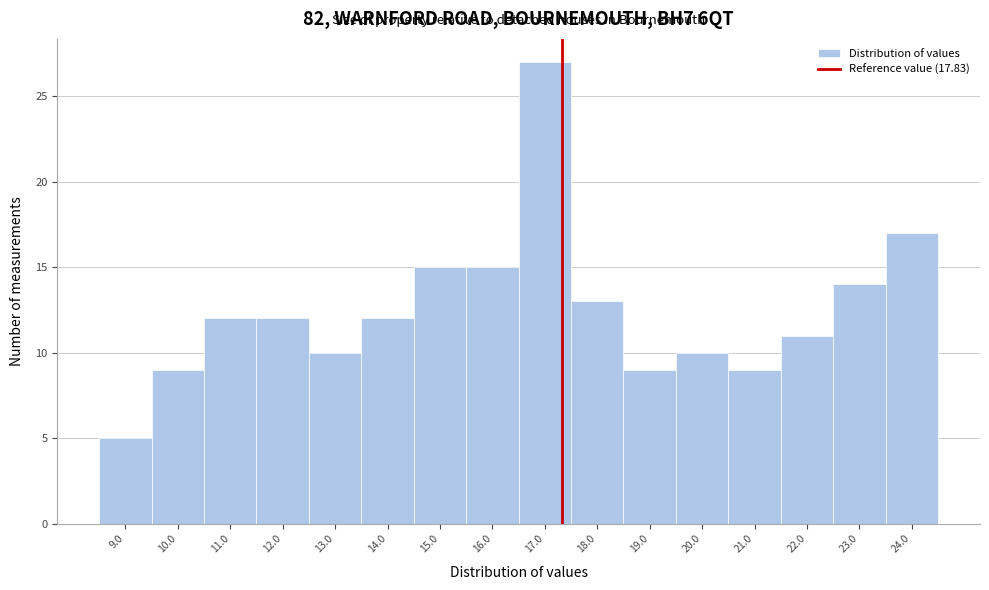

Reading right to left, list all the values displayed in this chart.

24.0=17	23.0=14	22.0=11	21.0=9	20.0=10	19.0=9	18.0=13	17.0=27	16.0=15	15.0=15	14.0=12	13.0=10	12.0=12	11.0=12	10.0=9	9.0=5